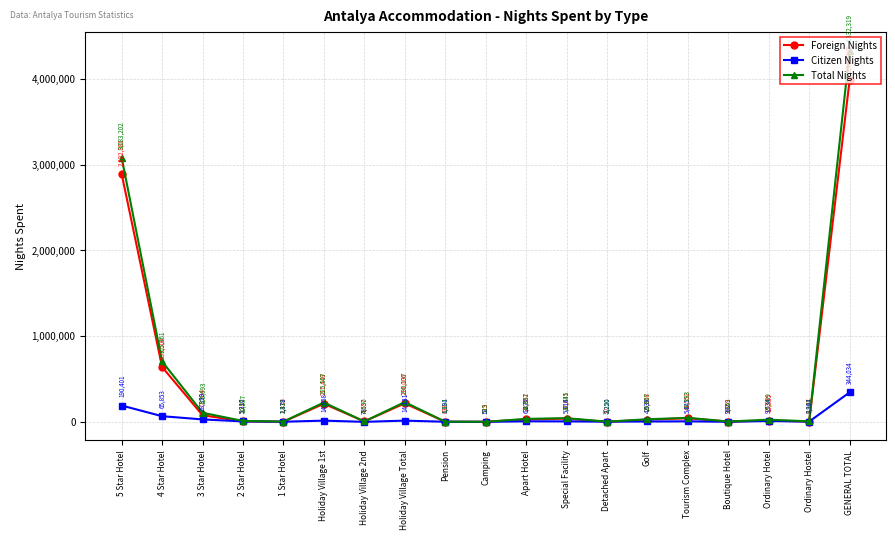

What is the total value across all series at GENERAL TOTAL?

8664638